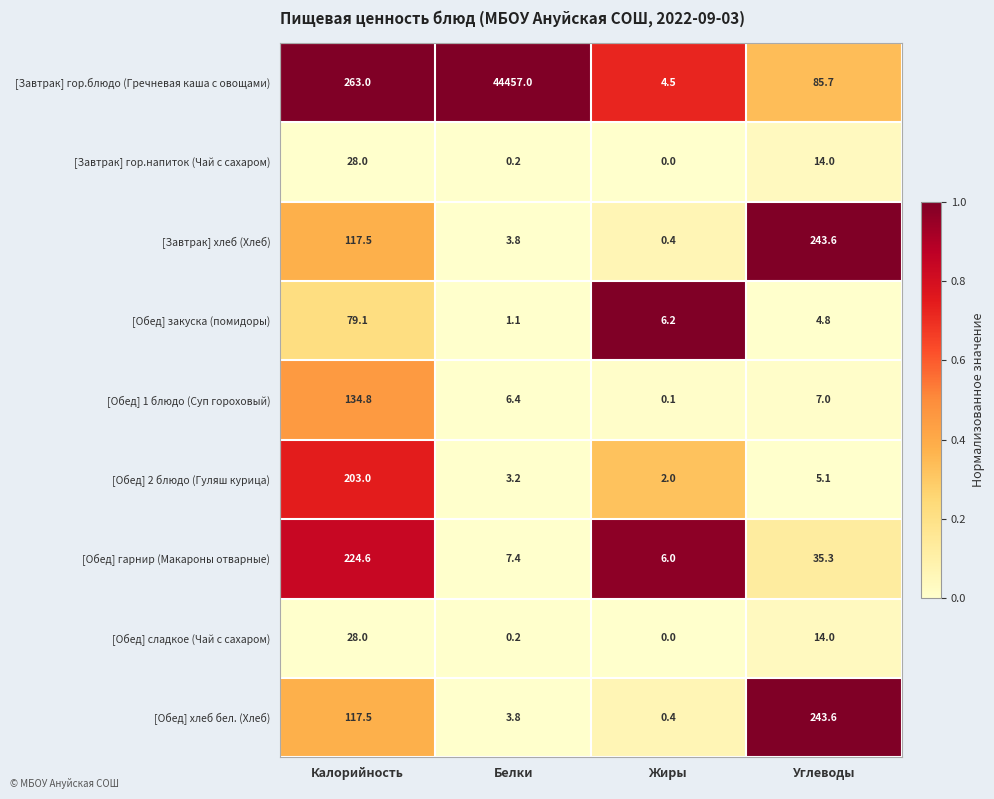

Which series has the widest spread of values?

[Завтрак] гор.блюдо (Гречневая каша с овощами)